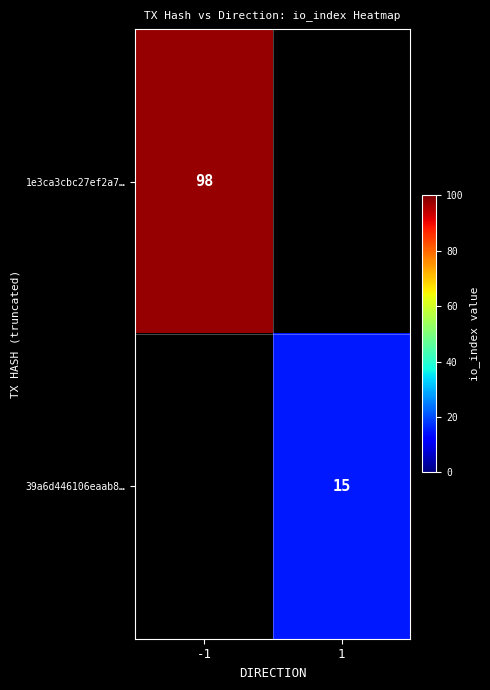

The value of 1e3ca3cbc27ef2a7… at -1 is 134. True or false?

False